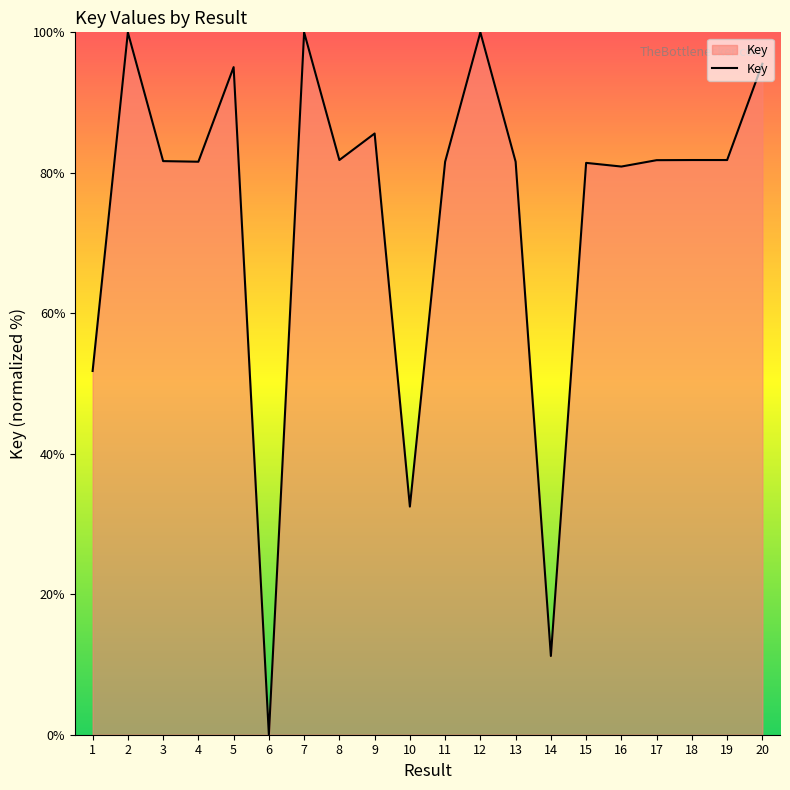

What is the approximate value at 3?

81.7